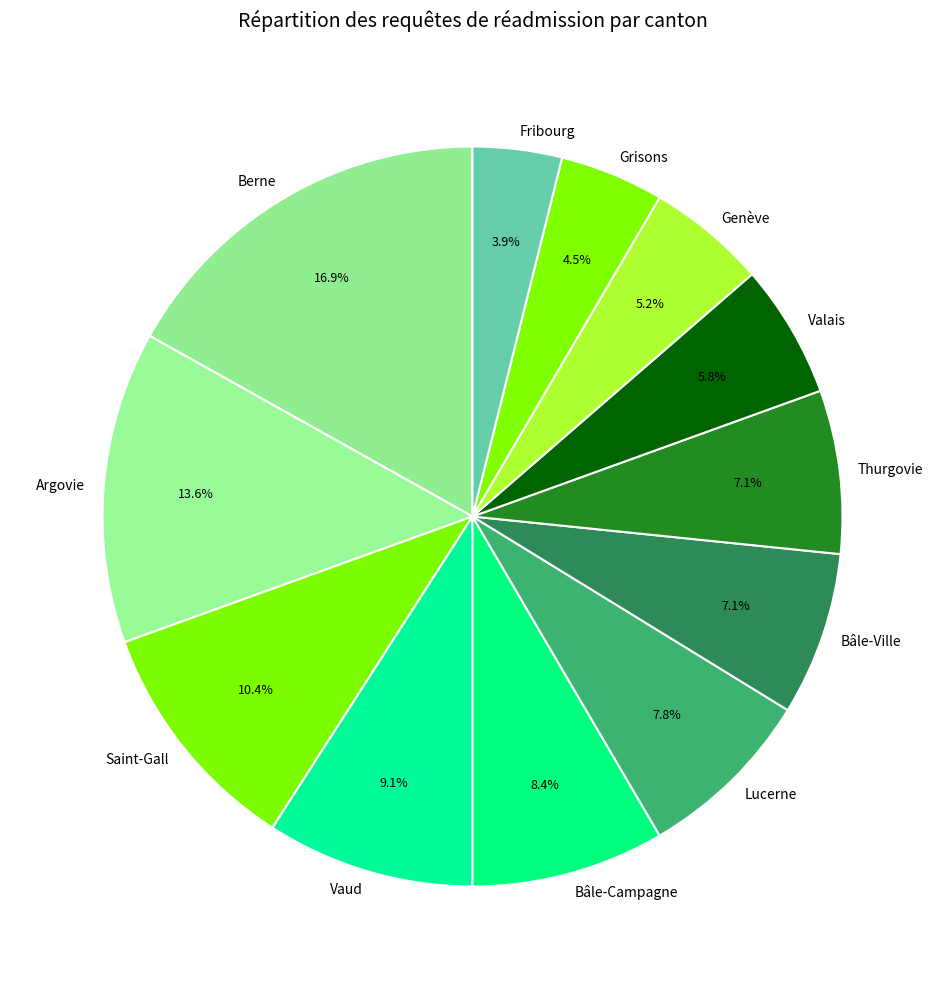

Which category has the biggest portion of the pie?

Berne